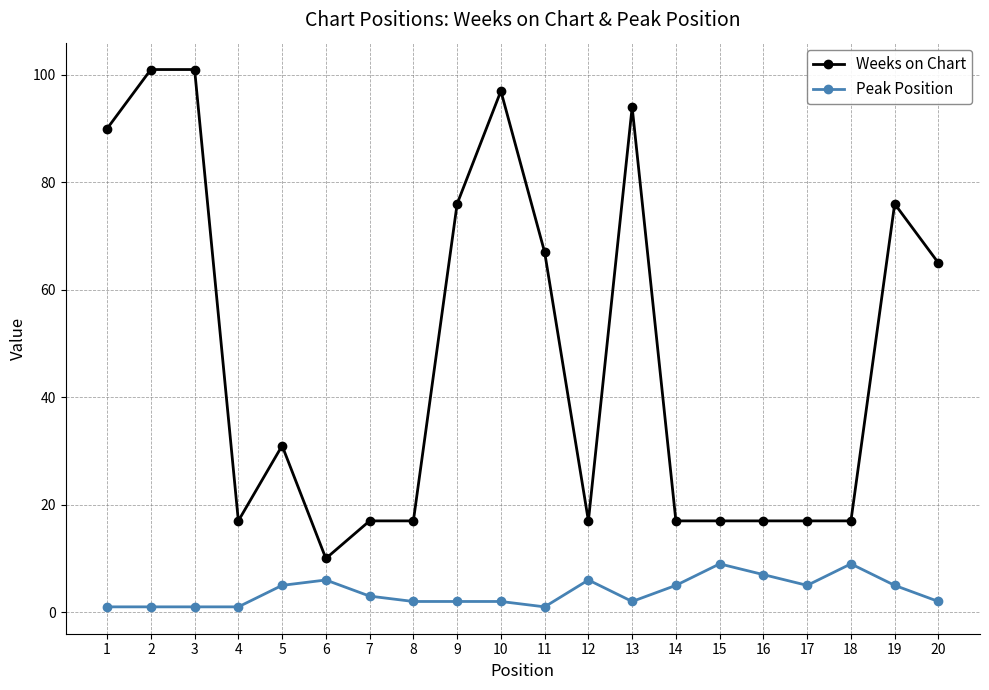

At which label is Weeks on Chart closest to 55?

20